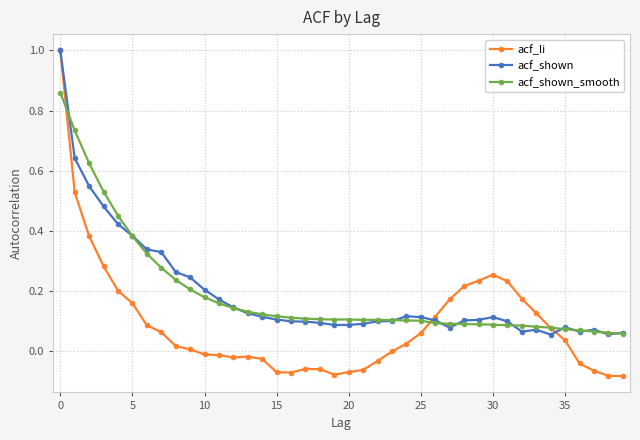

What is the sum of all acf_shown_smooth values?

7.7